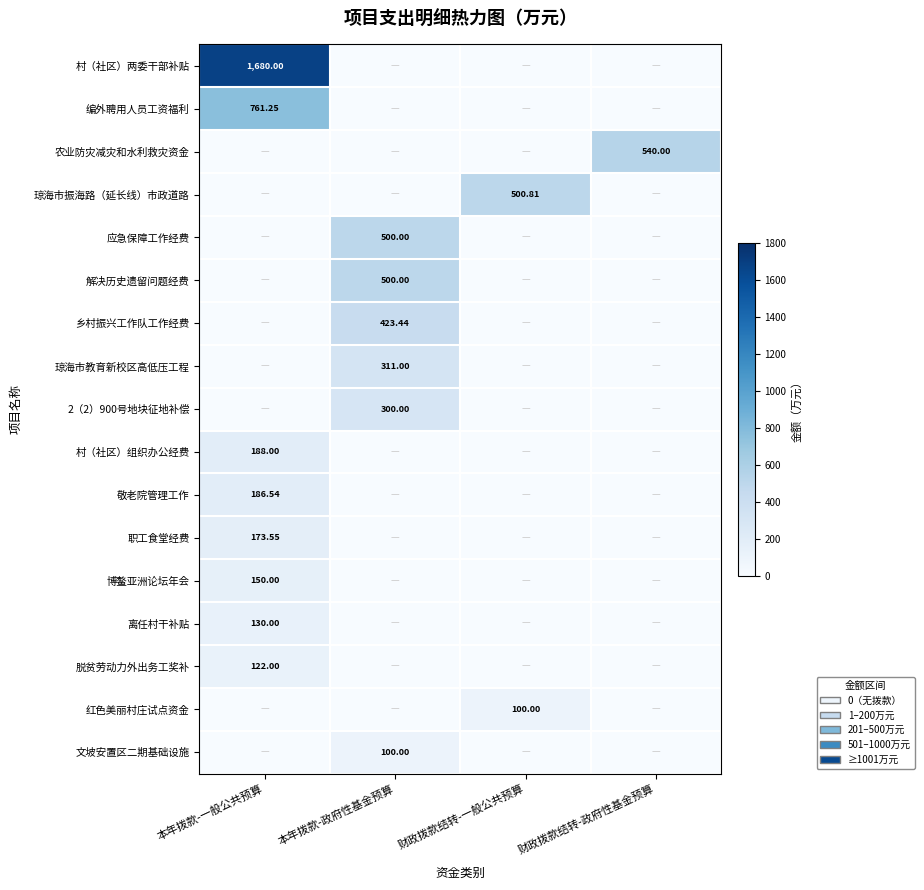

At which category is the sum across all series the highest?

本年拨款-一般公共预算